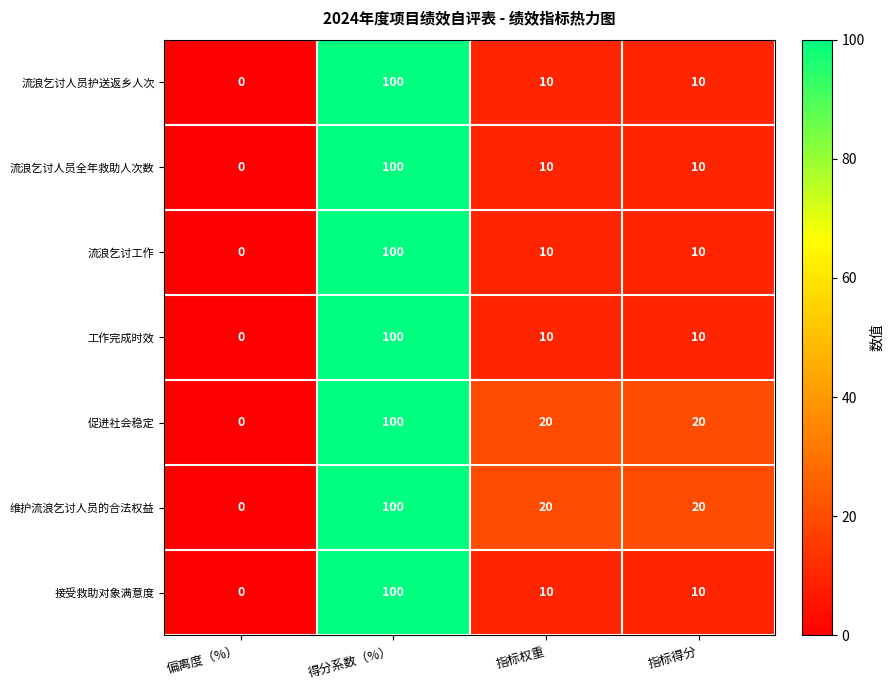

What is the difference between the highest and lowest values at 指标权重?

10